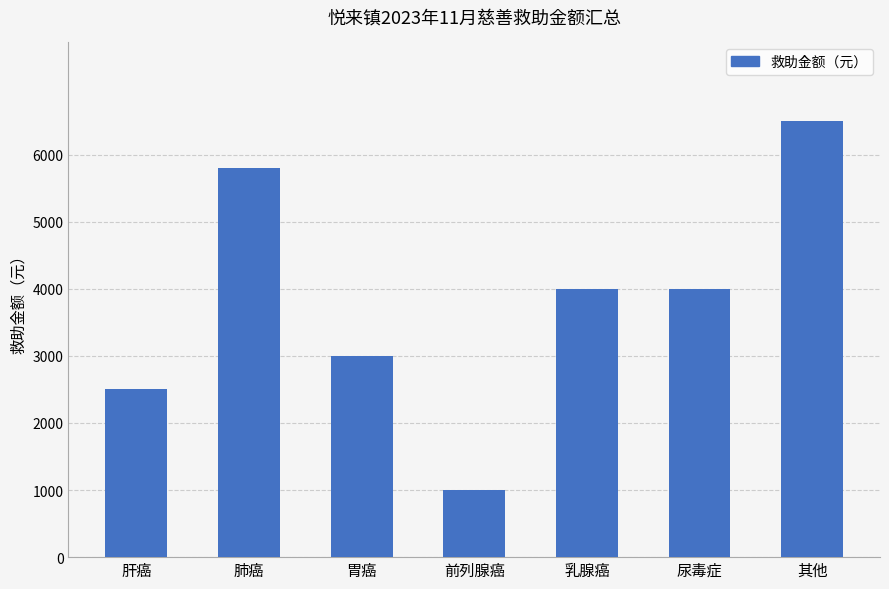

What is the smallest value displayed?

1000